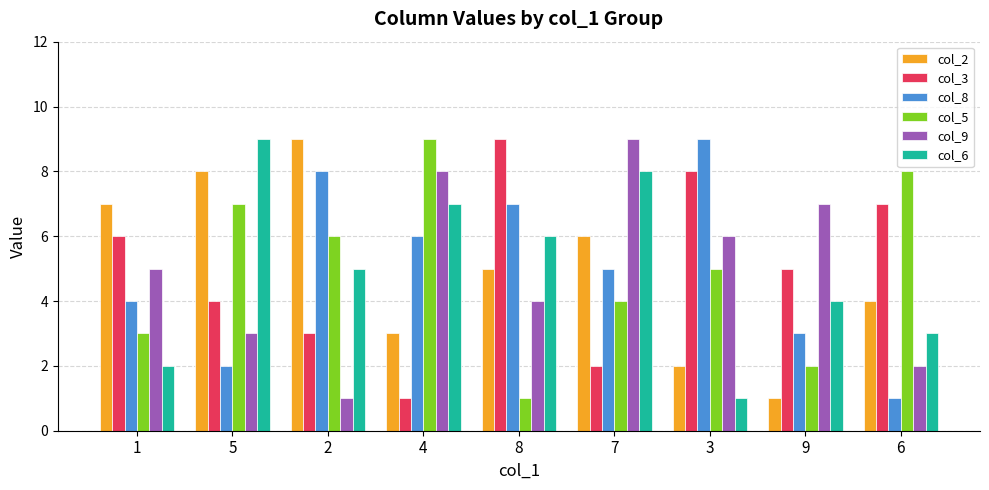

What is the difference between the maximum and minimum values in the col_6 series?

8